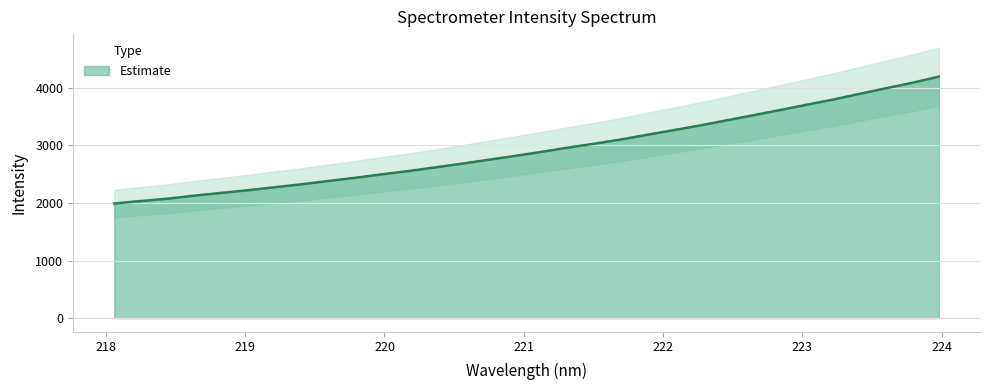

Rank the categories by value from highest to lowest.

223.9802, 223.7895, 223.5987, 223.408, 223.2172, 223.0264, 222.8355, 222.6447, 222.4538, 222.263, 222.0721, 221.8812, 221.6902, 221.4993, 221.3083, 221.1174, 220.9264, 220.7354, 220.5444, 220.3533, 220.1623, 219.9712, 219.7801, 219.589, 219.3979, 219.2067, 219.0156, 218.8244, 218.6332, 218.442, 218.2508, 218.0596